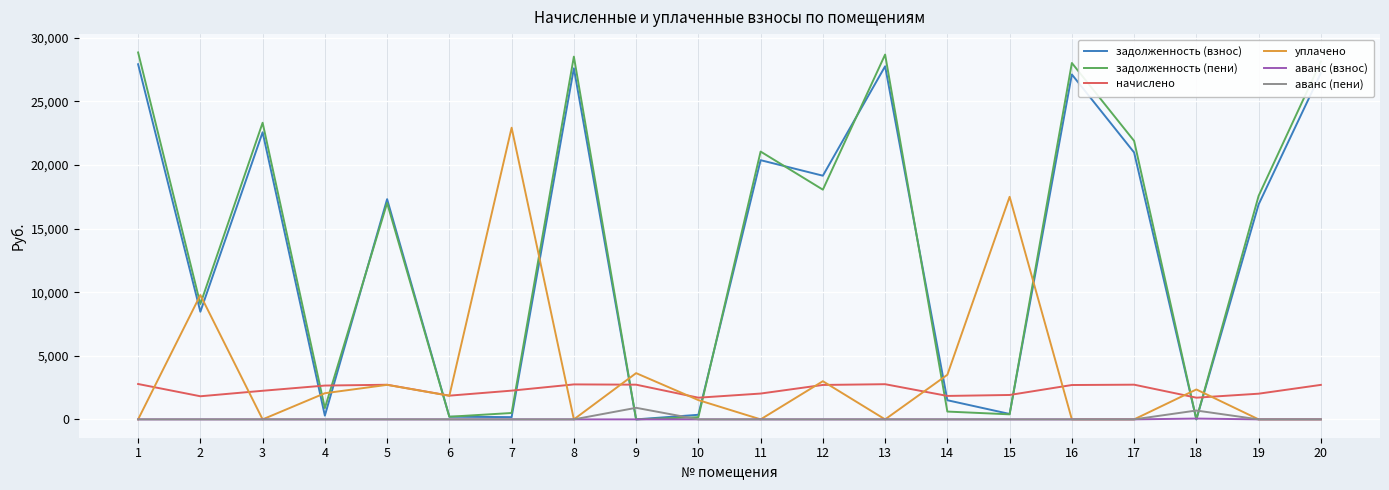

What is the total value across all series at 20?

58063.0